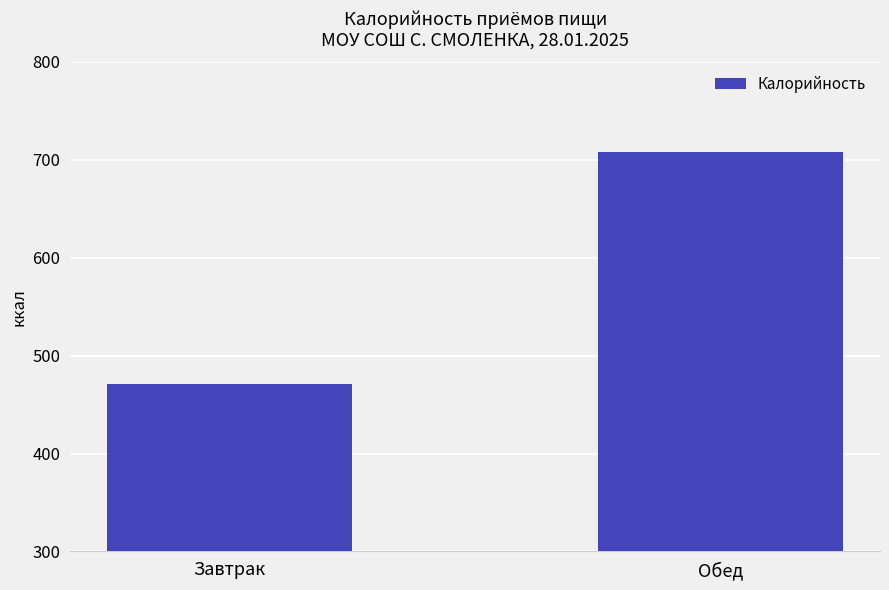

At which label is the value closest to 589?

Завтрак